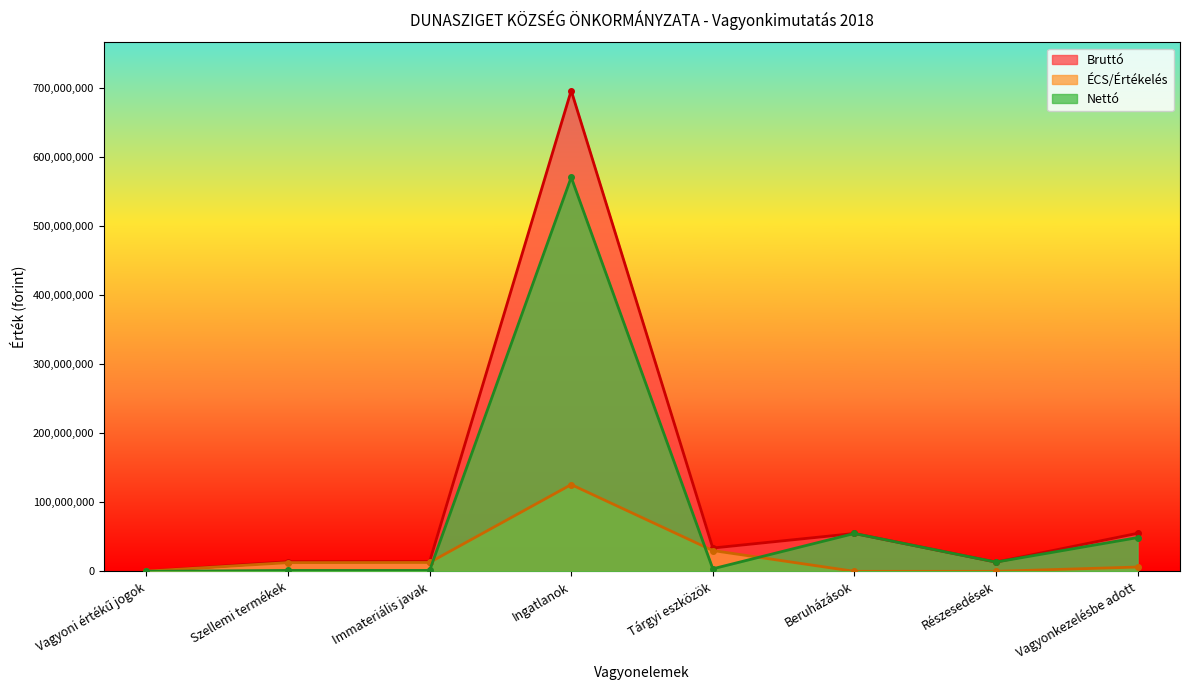

True or false: Bruttó has a value of 55034018 at Vagyonkezelésbe adott.

True